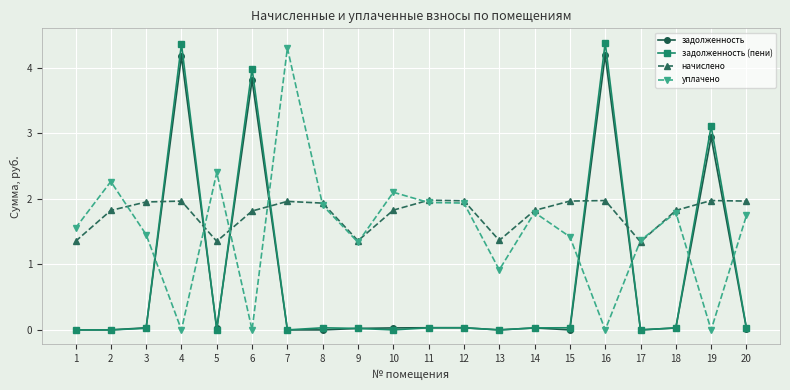

How many lines are shown in the chart?

4